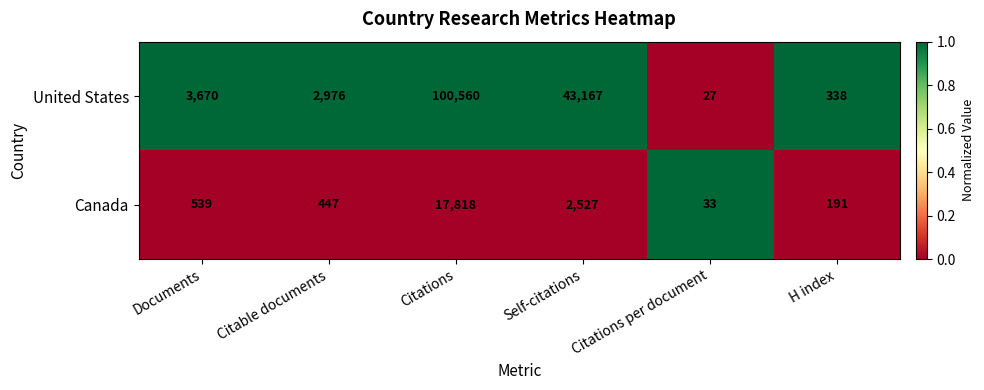

Which series has the largest total across all categories?

United States